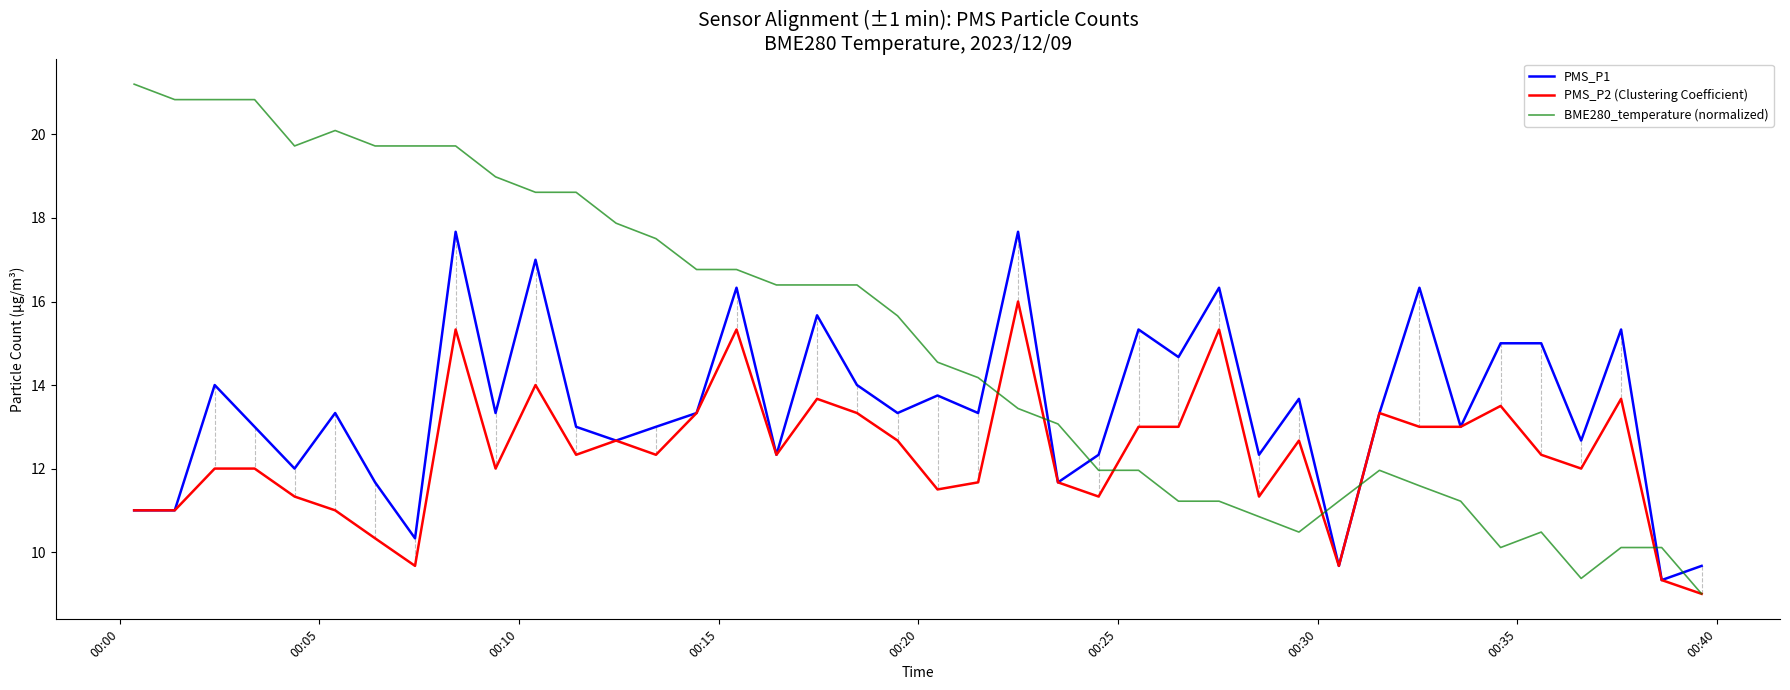

Rank the series by their average value, from highest to lowest.

BME280_temperature (normalized), PMS_P1, PMS_P2 (Clustering Coefficient)